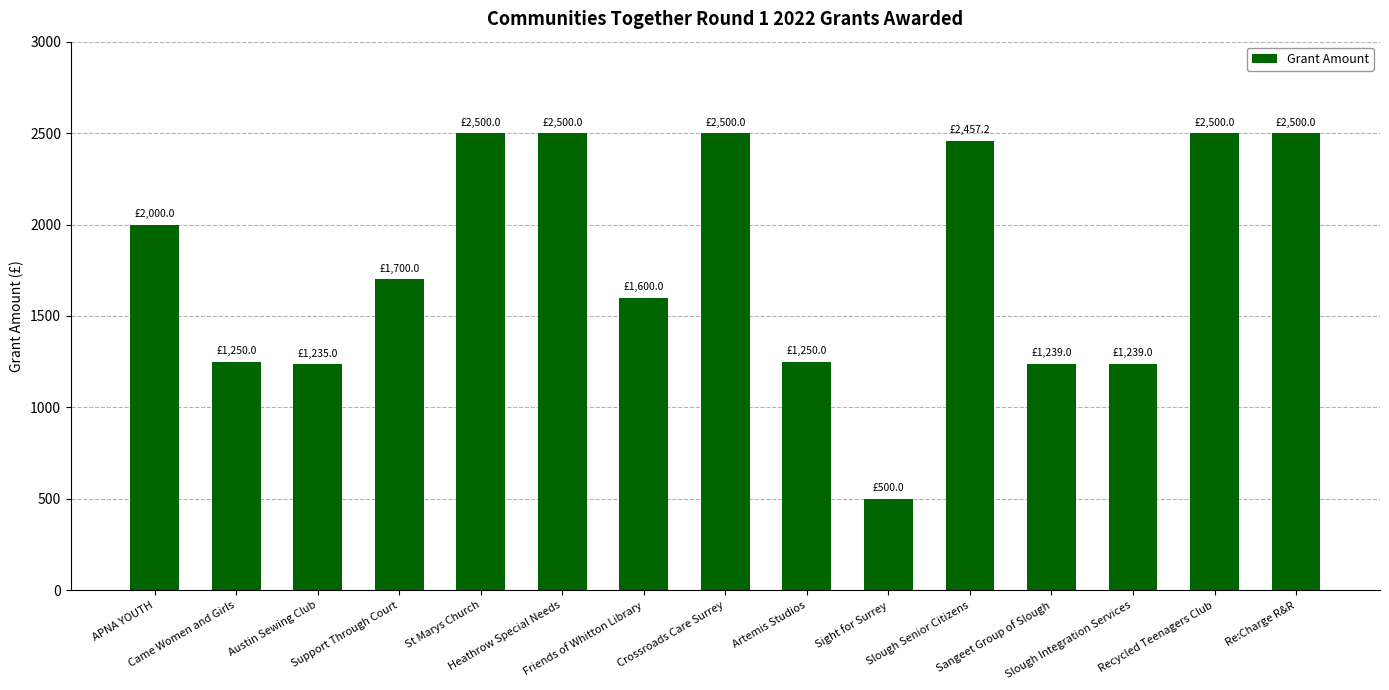

What is the label of the 11th bar from the left?

Slough Senior Citizens